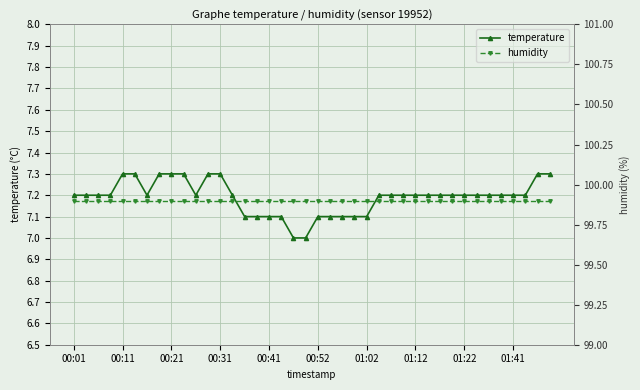

True or false: humidity and temperature intersect in this chart.

False